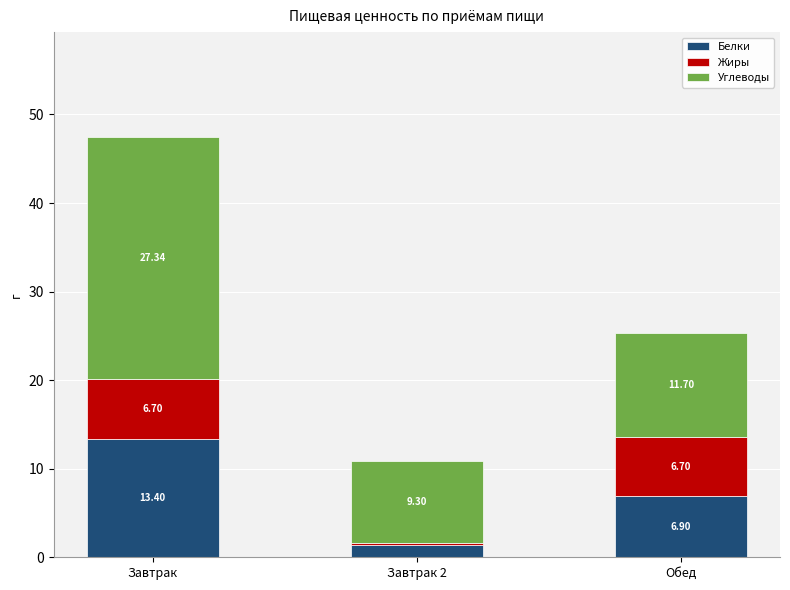

What is the difference between the Белки values at Обед and Завтрак?

6.5